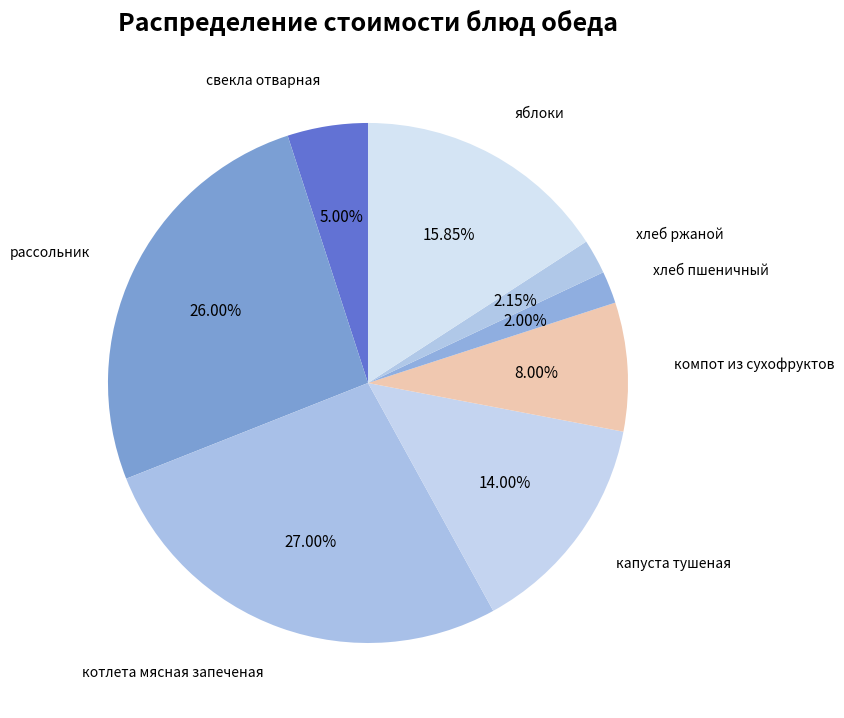

Which has a higher value, капуста тушеная or хлеб ржаной?

капуста тушеная